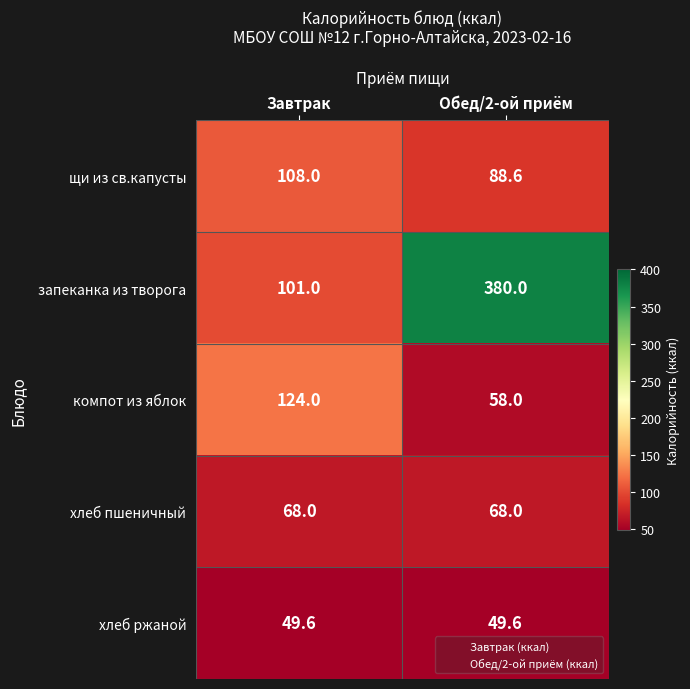

What is the difference between the highest and lowest values at Обед/2-ой приём?

330.4